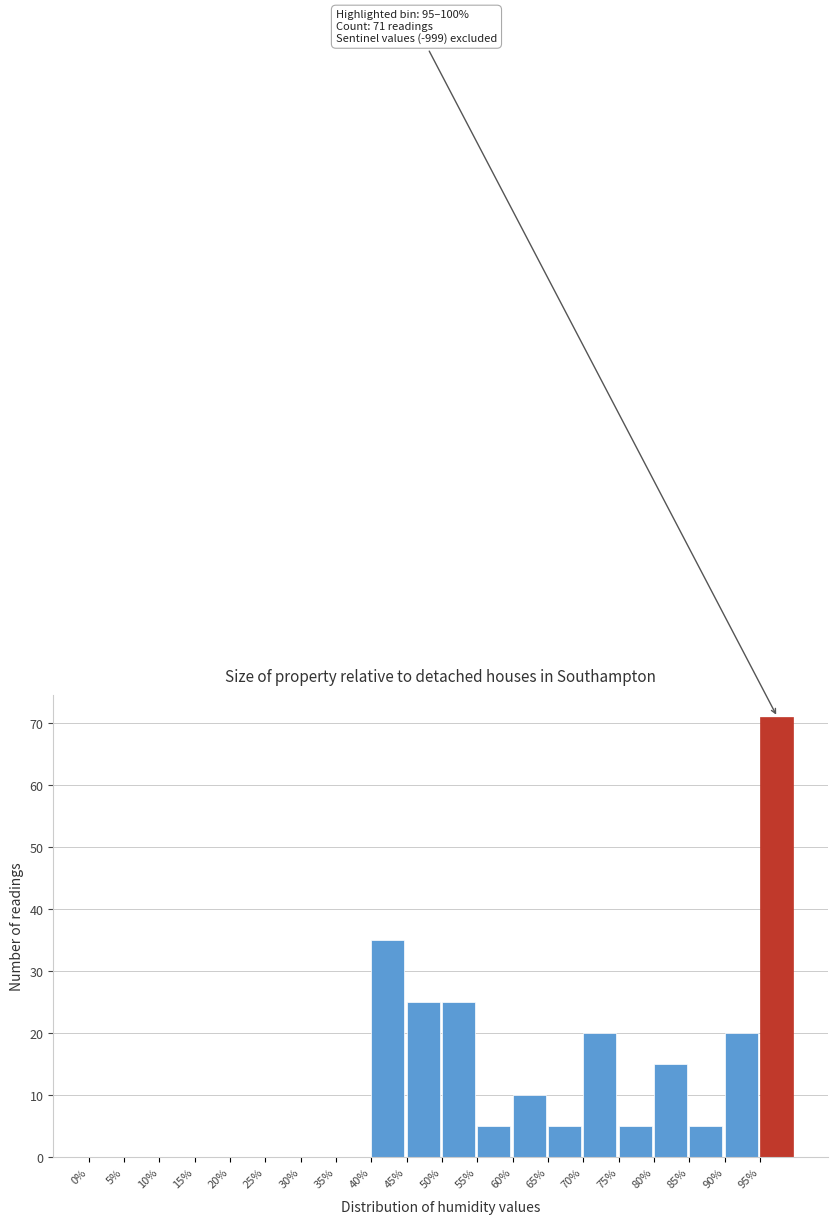

Which range on the x-axis has the tallest bar?

95 to 100